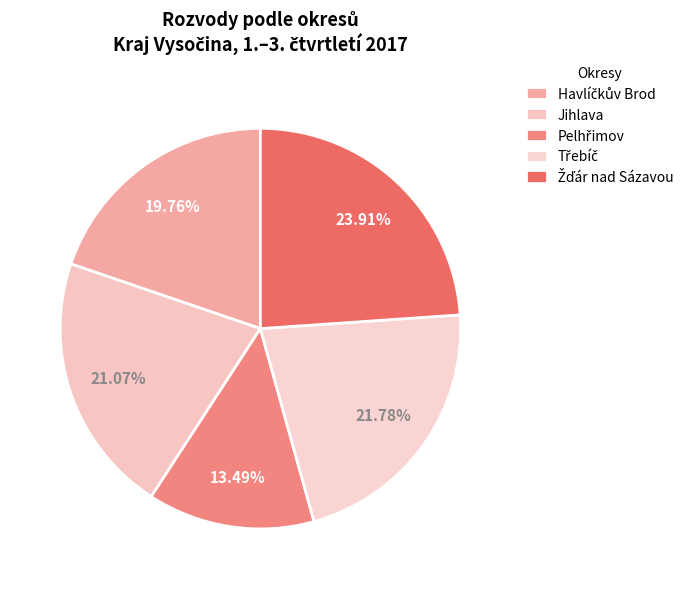

How many segments does this pie chart have?

5